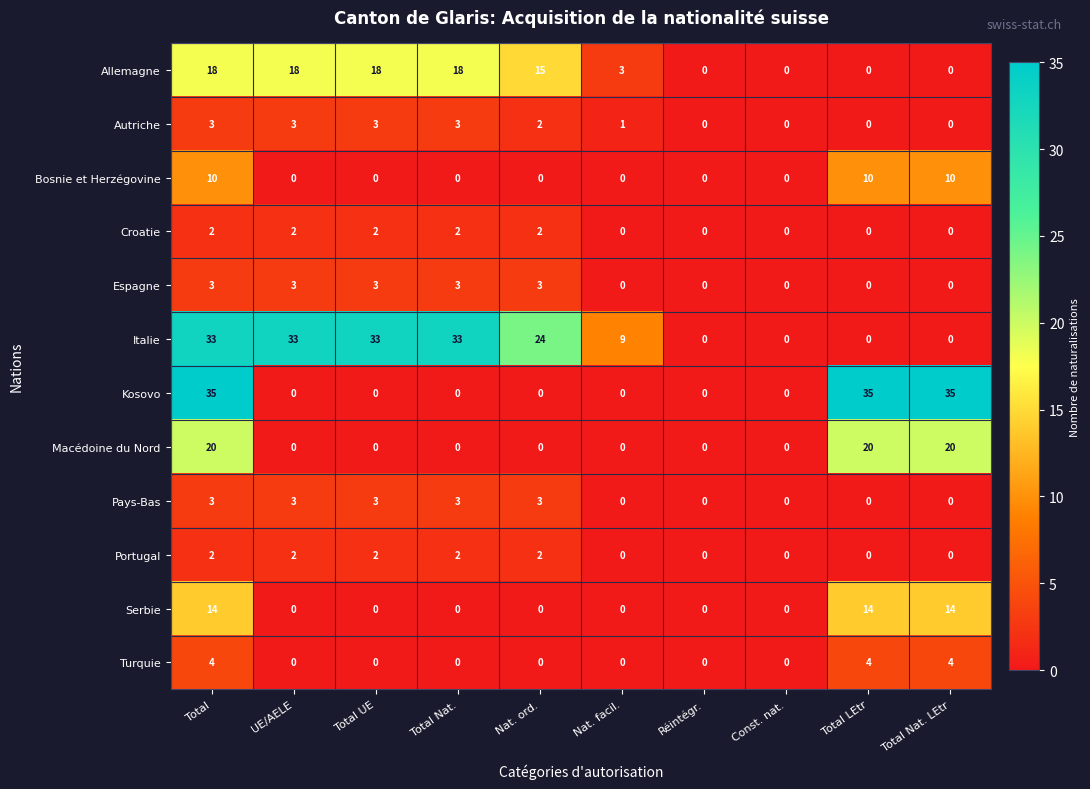

Is the value of Turquie at Nat. facil. greater than the value of Croatie at Nat. ord.?

No